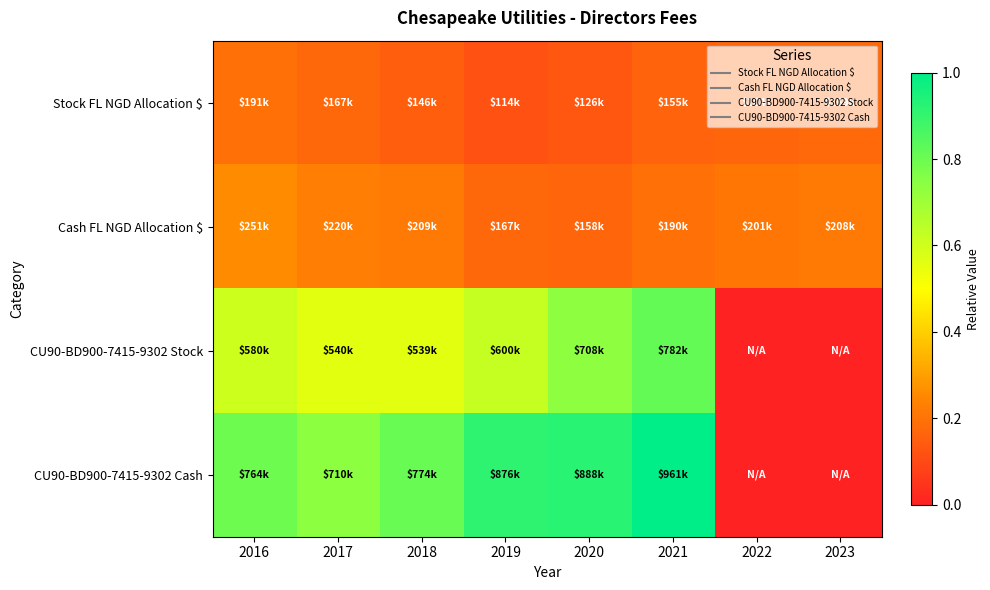

At how many categories does at least one series exceed 0?

8